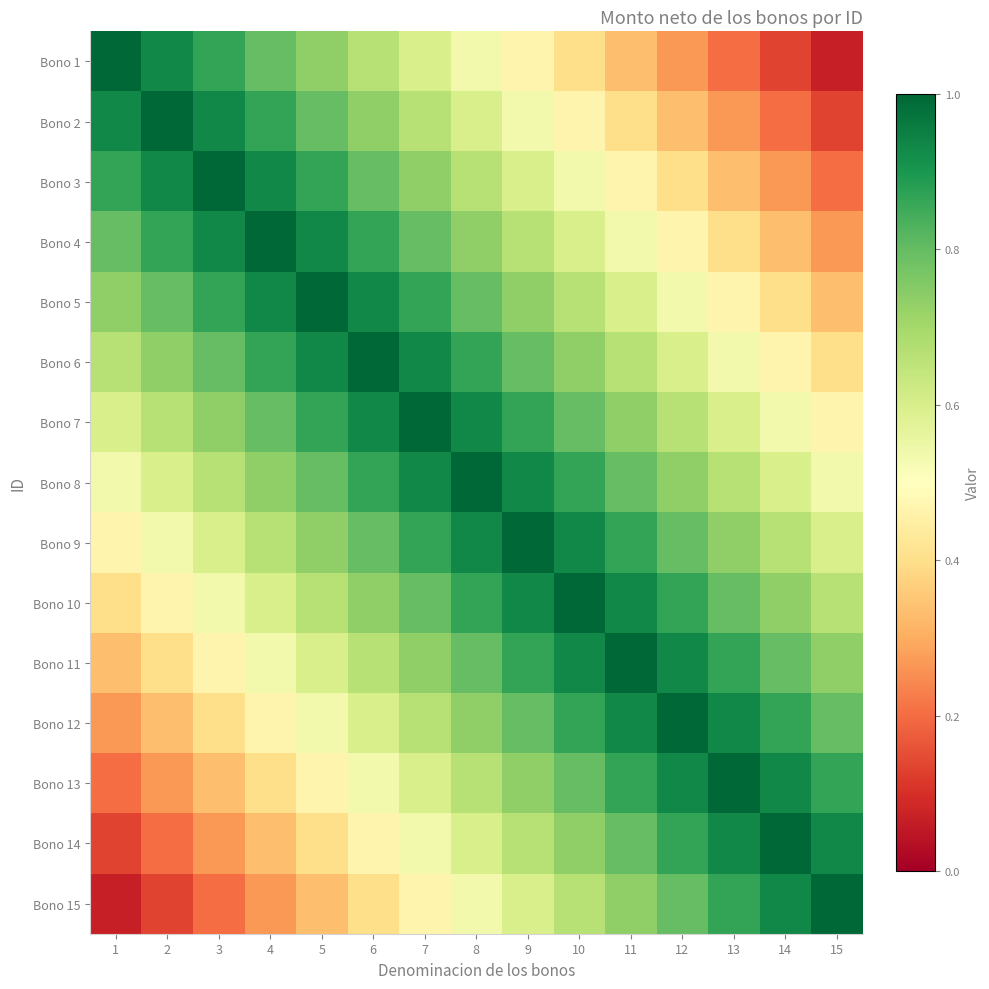

What is the total value across all series at 5?

10.7